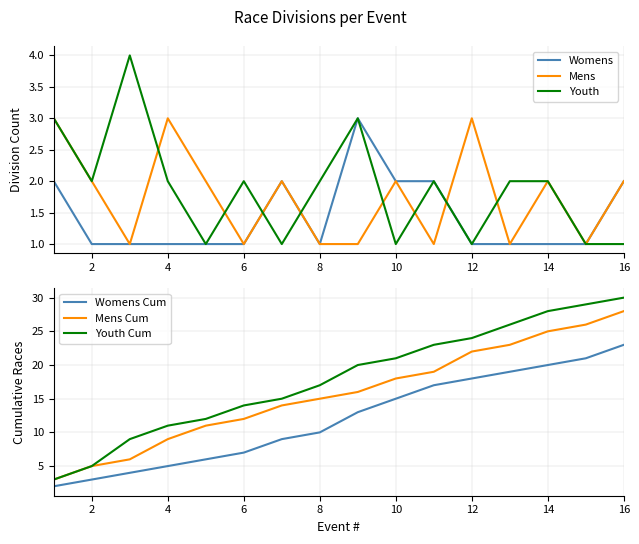

The Womens series shows 1 at 6. True or false?

True